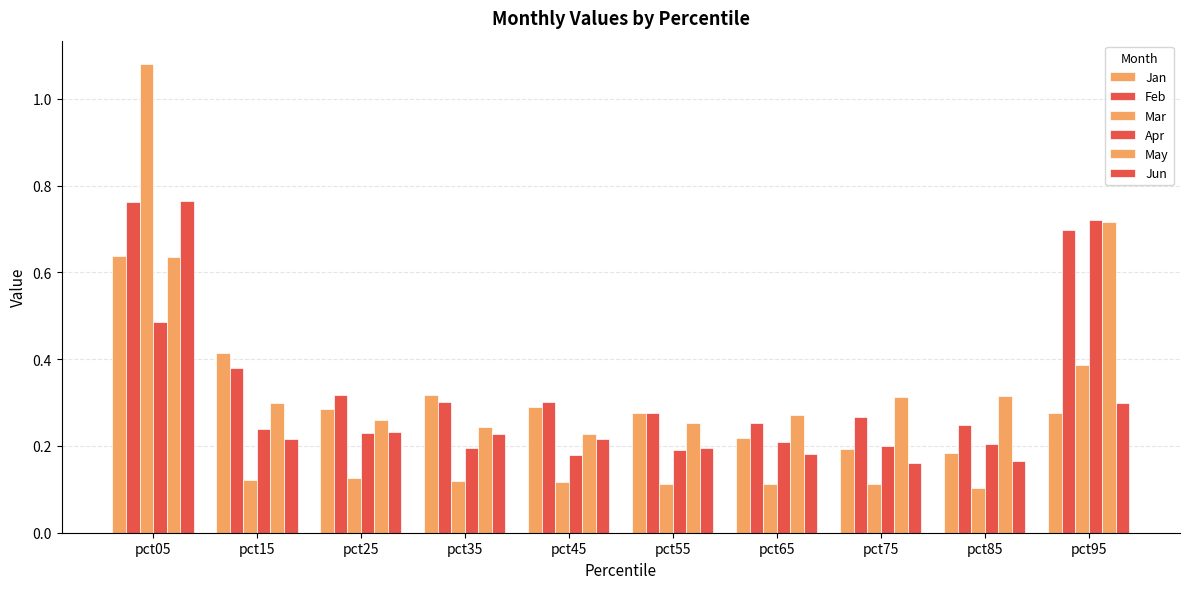

How many series are shown in this chart?

6